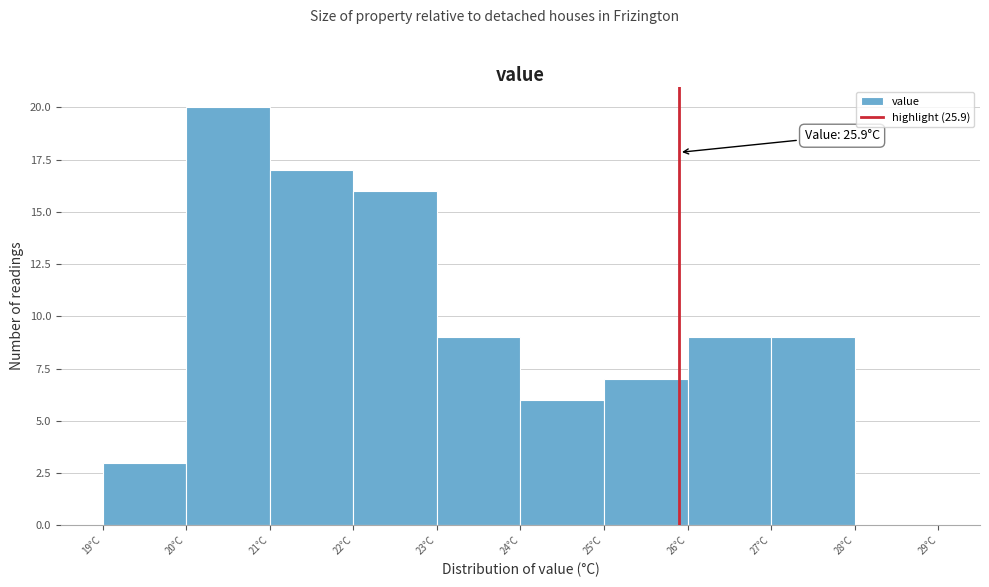

Which range on the x-axis has the tallest bar?

20 to 21